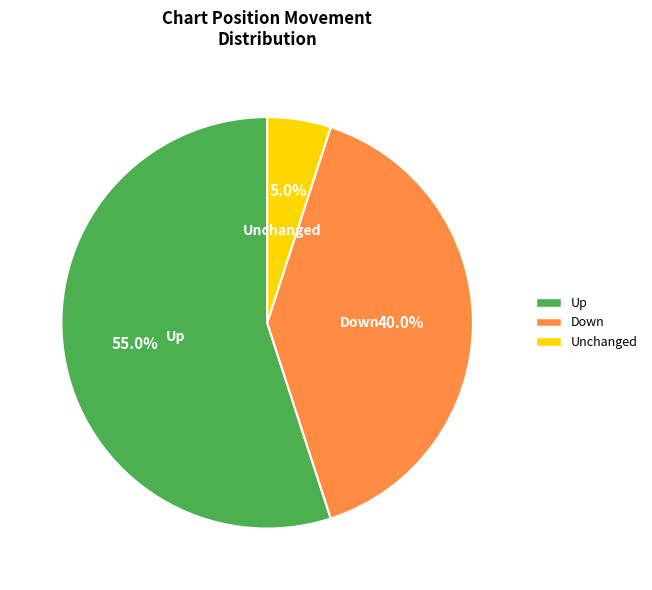

What is the smallest slice in the pie chart?

Unchanged